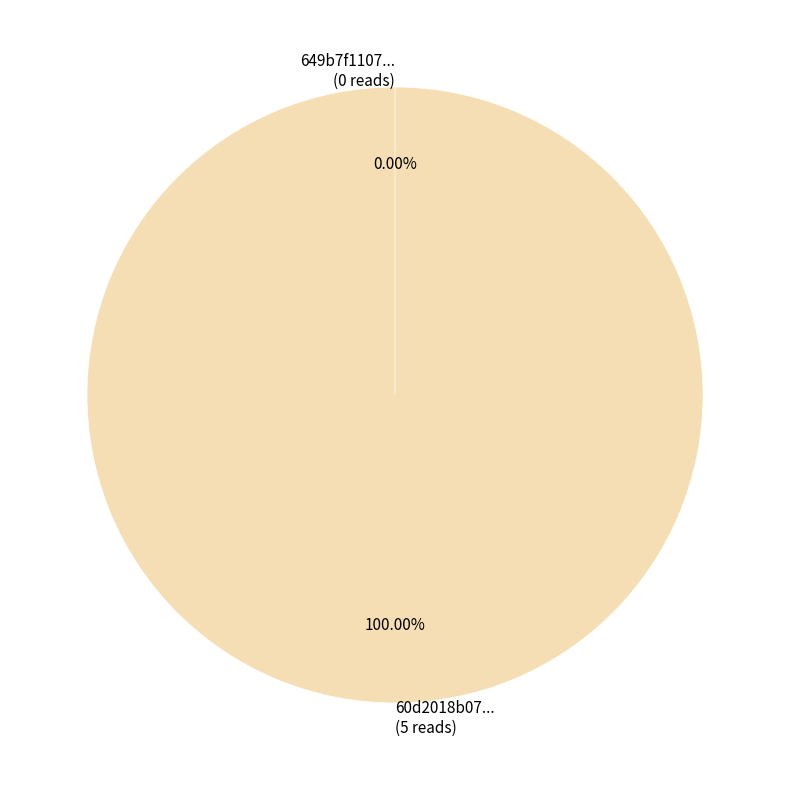

What is the smallest slice in the pie chart?

649b7f11078190f89ce77194